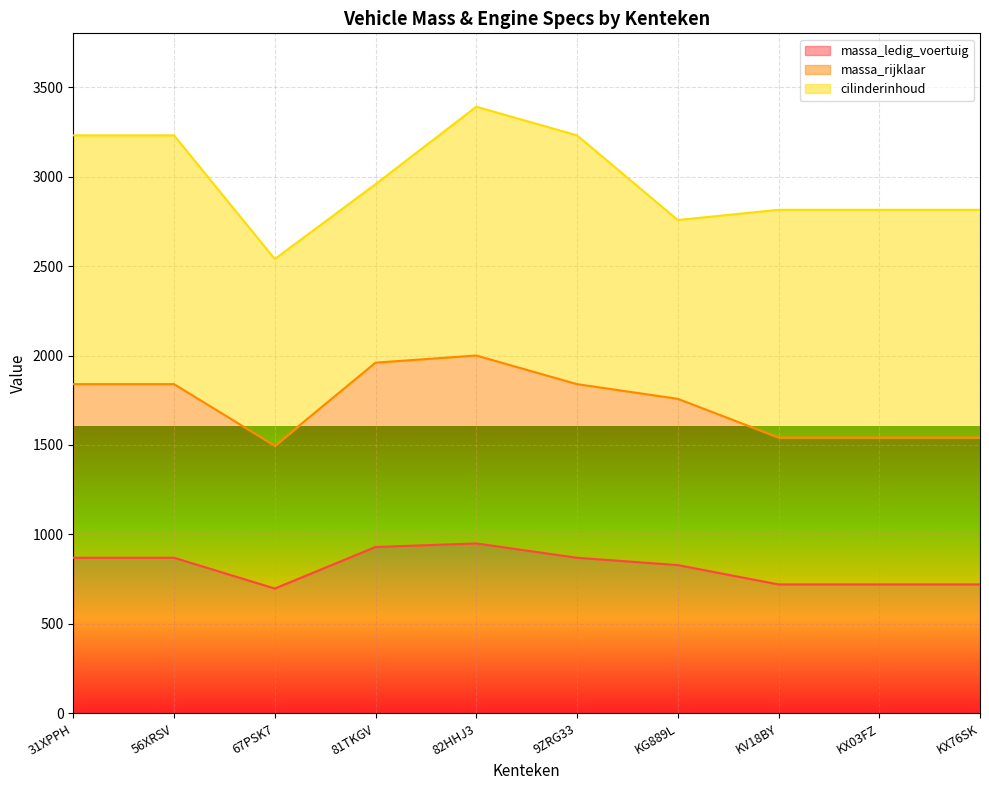

How many data points does each series have?

10